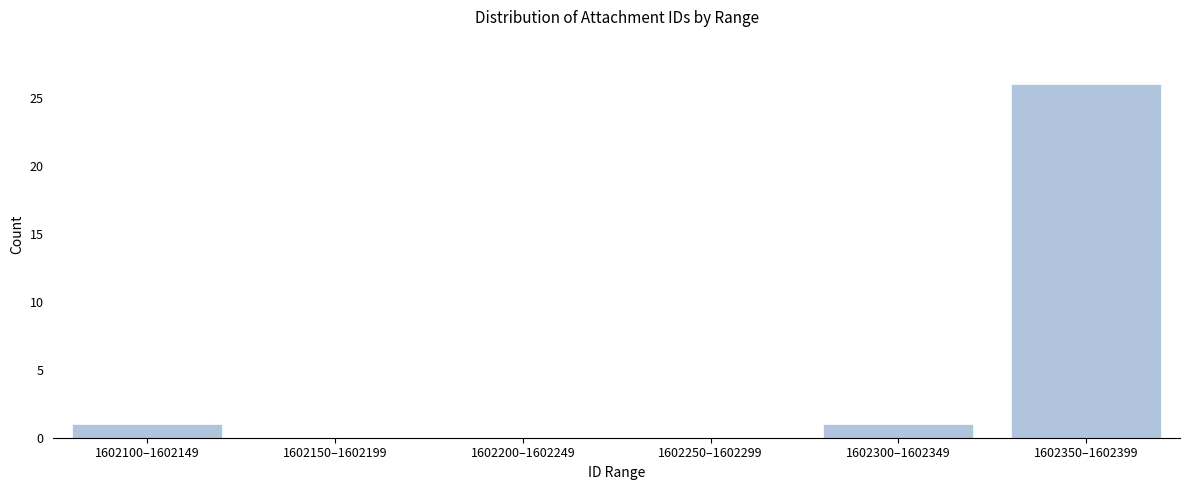

Reading right to left, extract all data points from this chart.

1602350–1602399=26	1602300–1602349=1	1602250–1602299=0	1602200–1602249=0	1602150–1602199=0	1602100–1602149=1